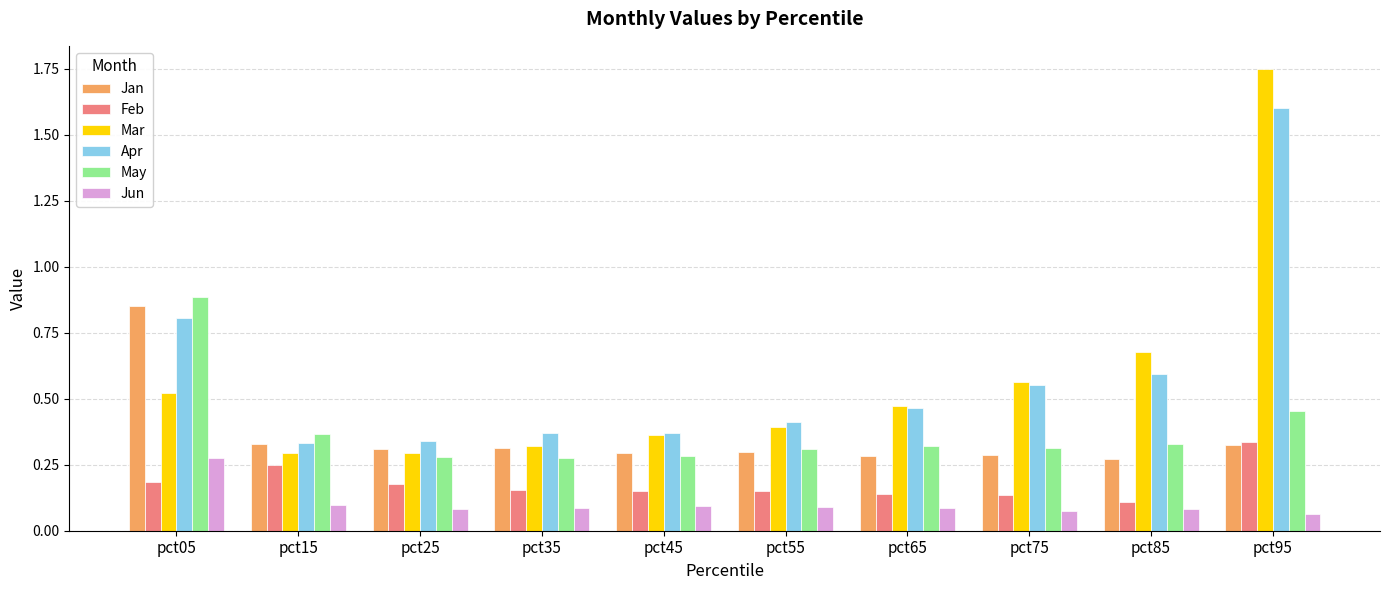

Which series has the widest spread of values?

Mar